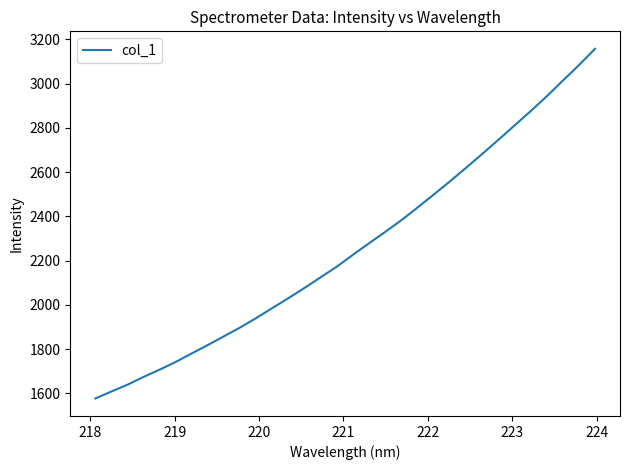

What is the difference between the maximum and minimum values?

1579.3